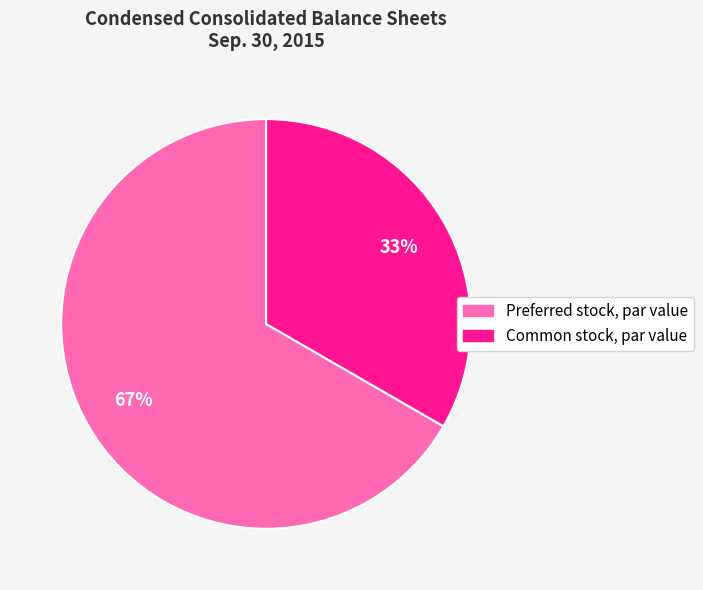

Is there any slice that represents more than half of the pie?

Yes